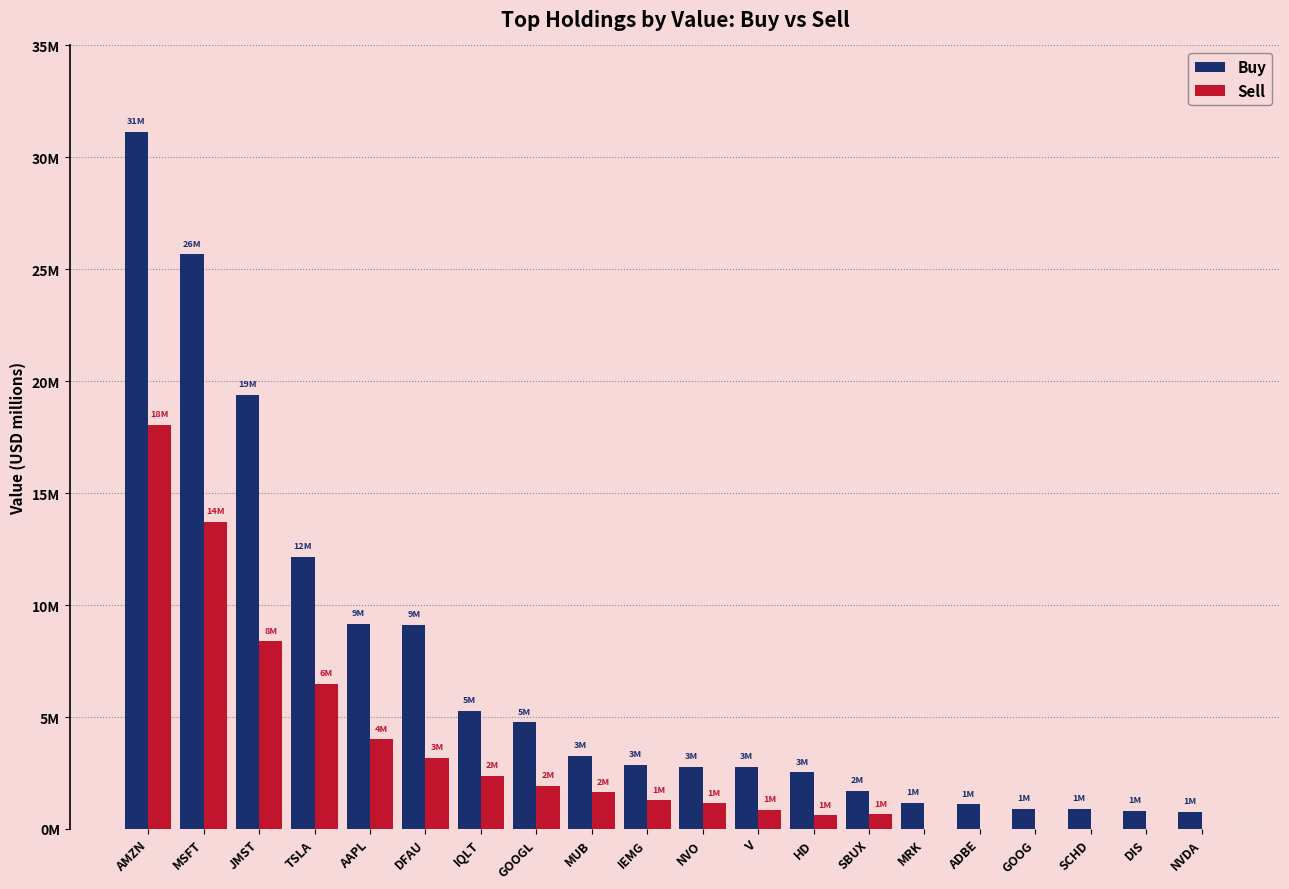

Are the bars grouped side by side (vs. stacked)?

Yes